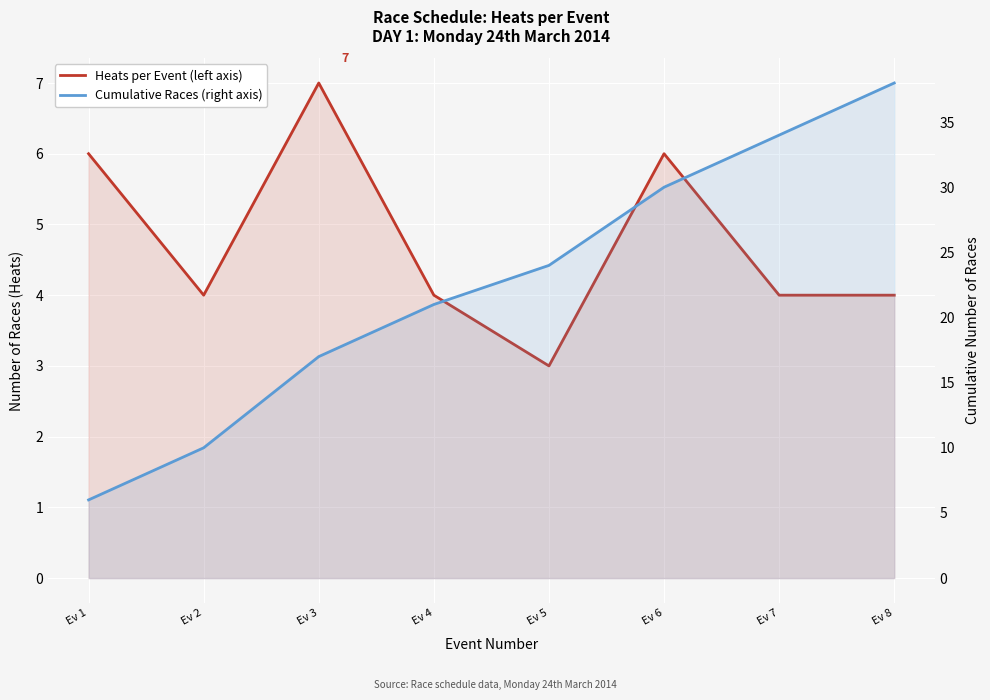

At which label is Heats per Event closest to 5?

Ev 1